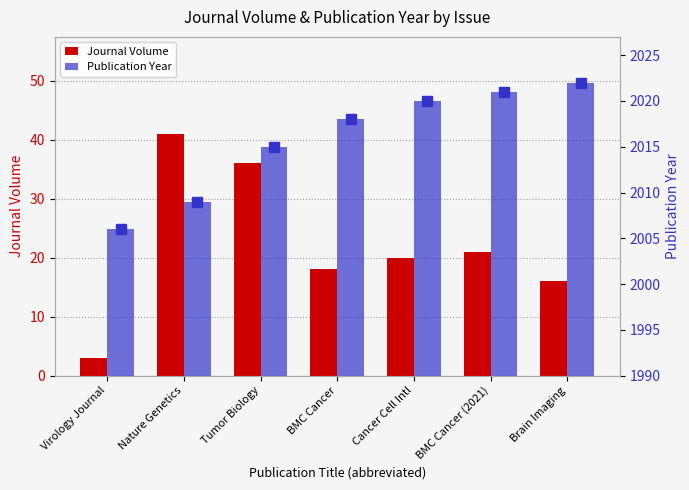

What are all the series names shown in the legend?

Journal Volume, Publication Year